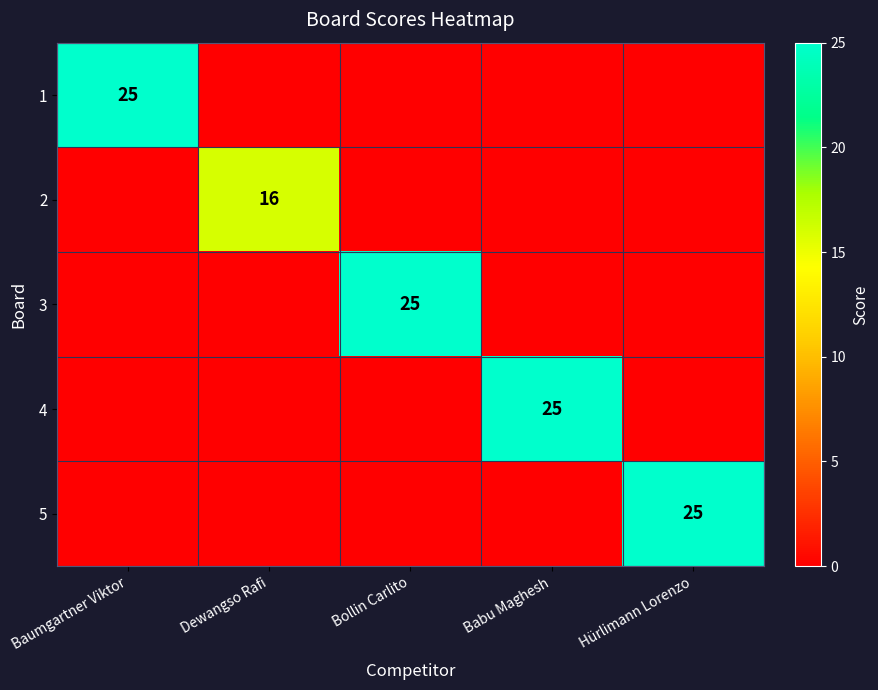

Is it true that 3 equals 25 at Bollin Carlito?

True